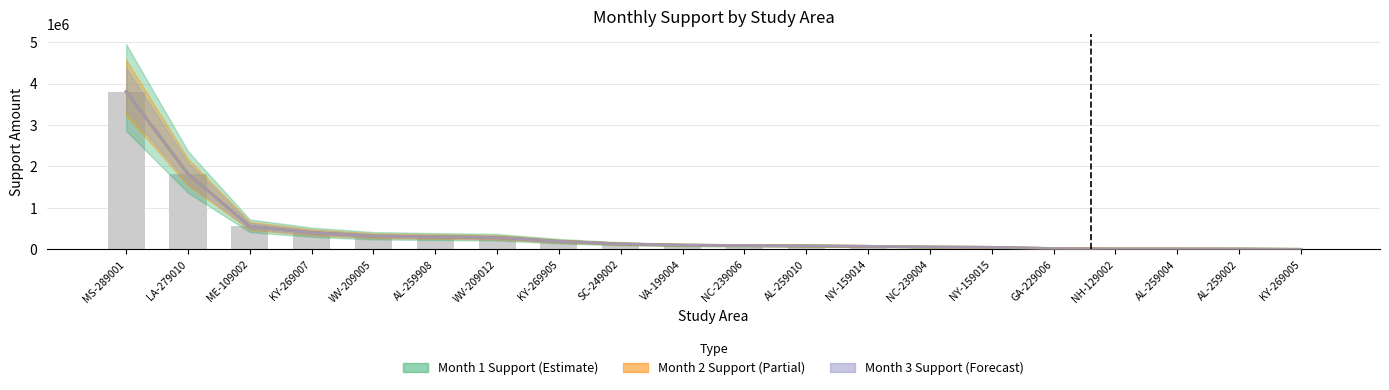

What is the label of the 13th bar from the right?

KY-269905